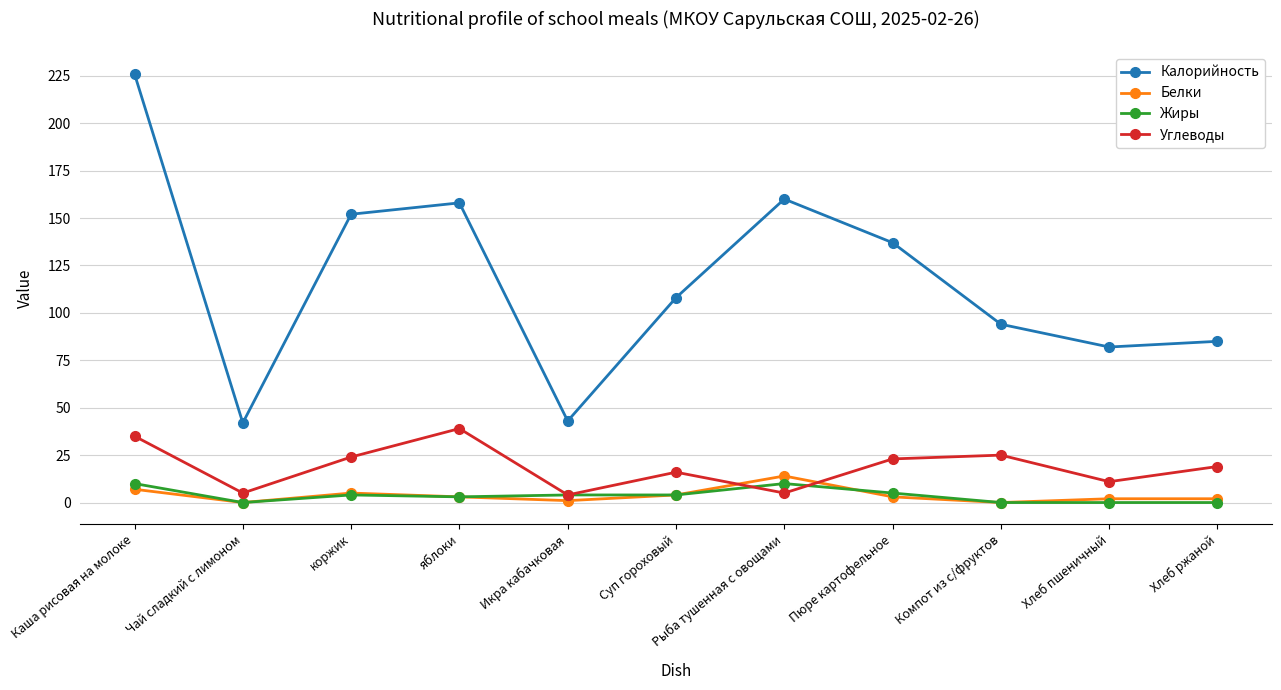

What position from the left is коржик?

3